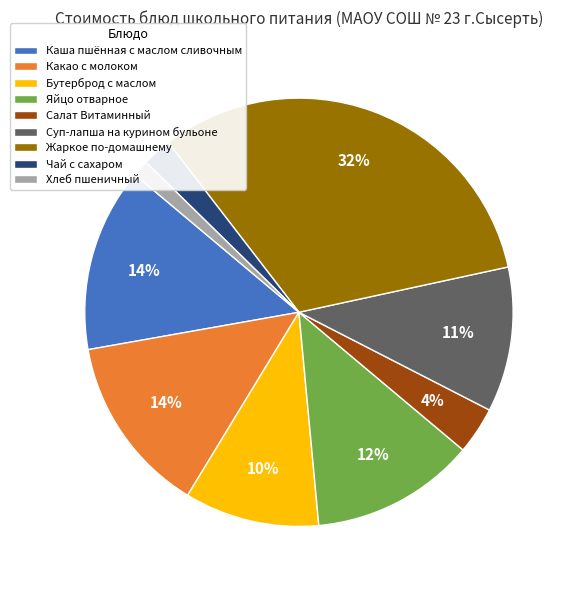

To the nearest percent, what percentage of the pie is Каша пшённая с маслом сливочным?

14%